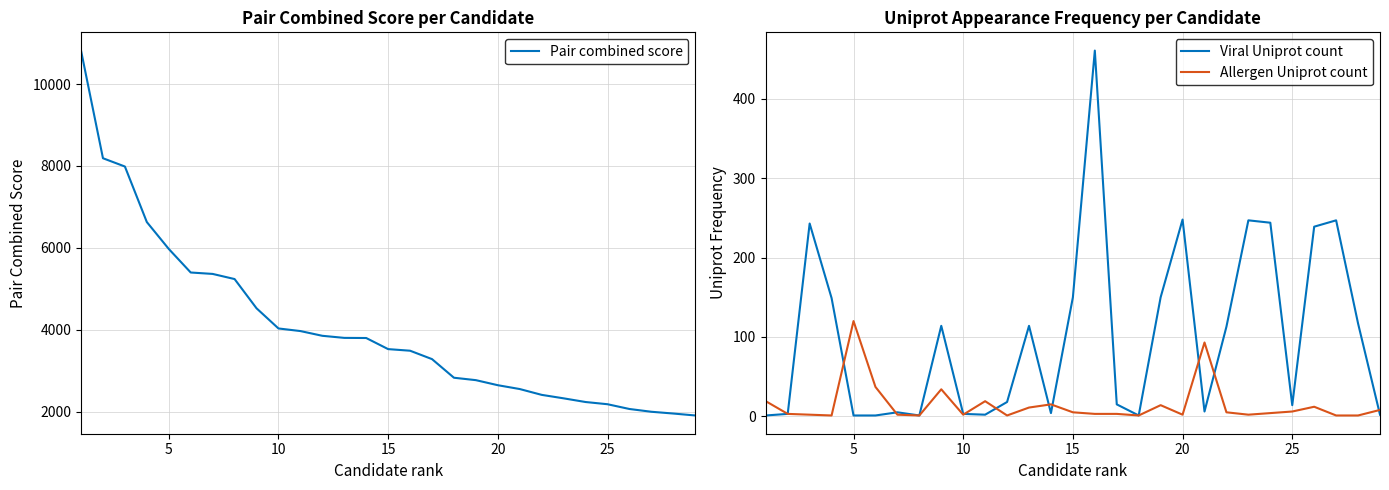

The Allergen Uniprot count series shows 6 at 25. True or false?

True